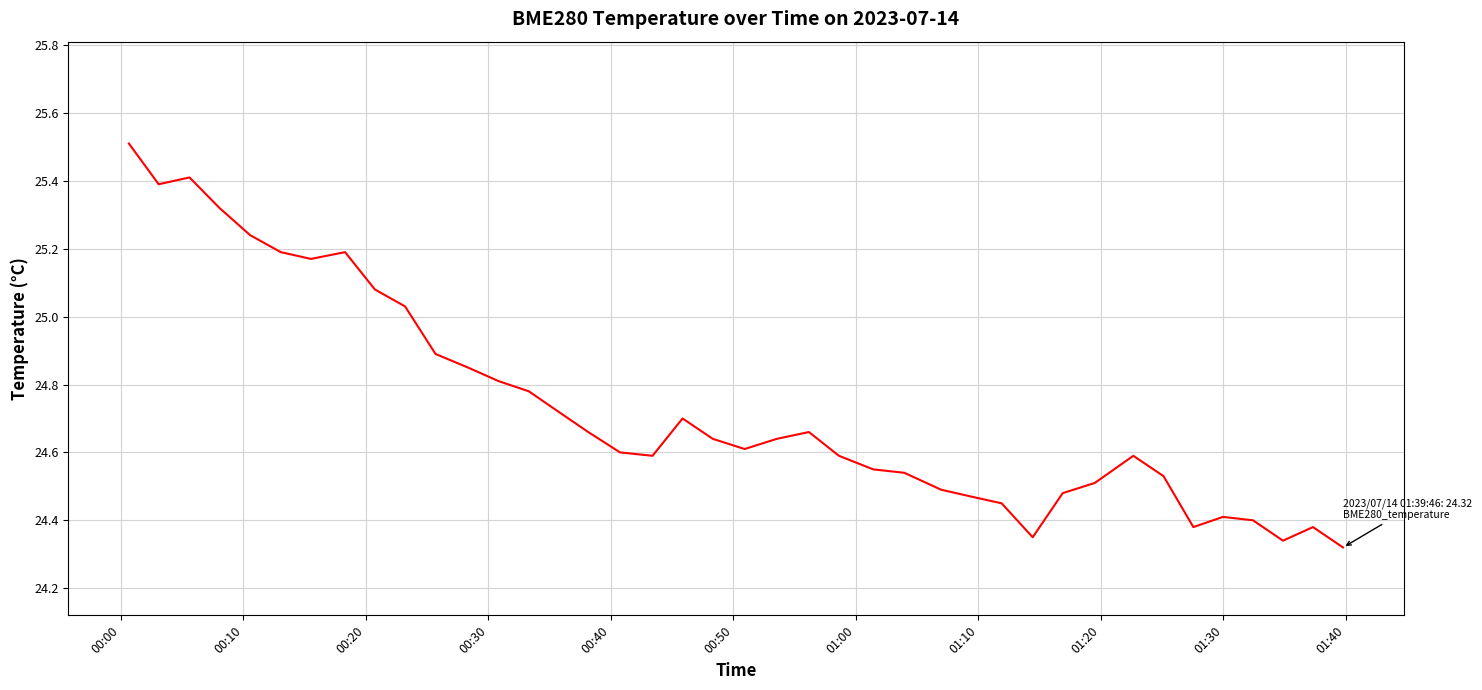

What is the maximum value shown in the chart?

25.5